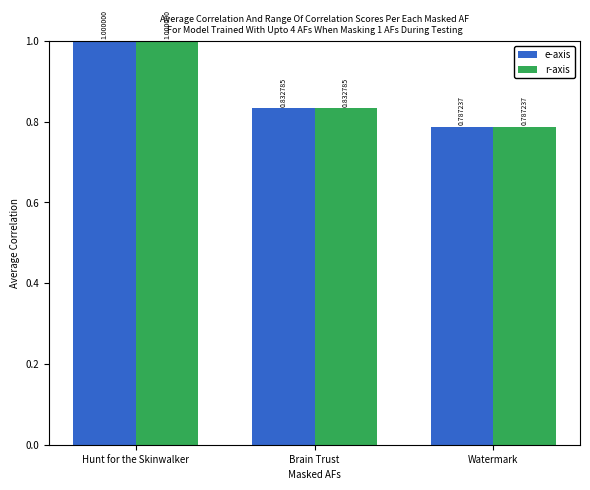

Rank the categories by r-axis value from highest to lowest.

Hunt for the Skinwalker, Brain Trust, Watermark